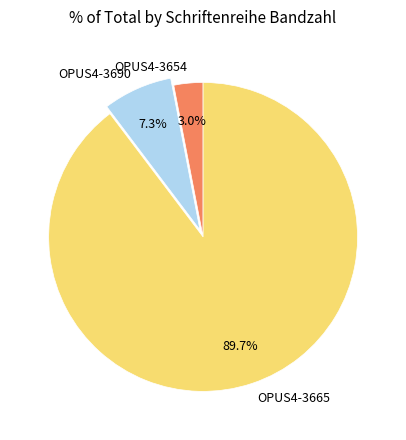

The OPUS4-3690 slice represents 7% of the pie. True or false?

True